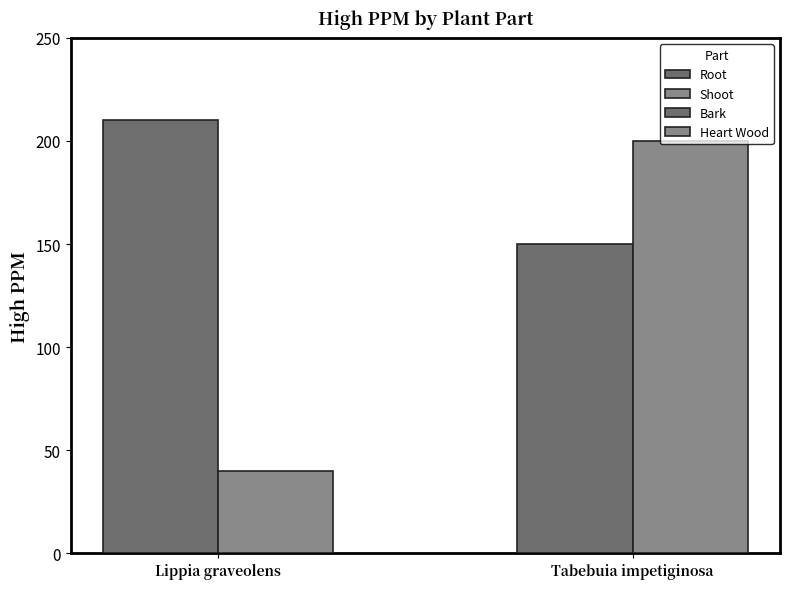

Between Shoot/Heart Wood and Root/Bark, which is larger?

Root/Bark